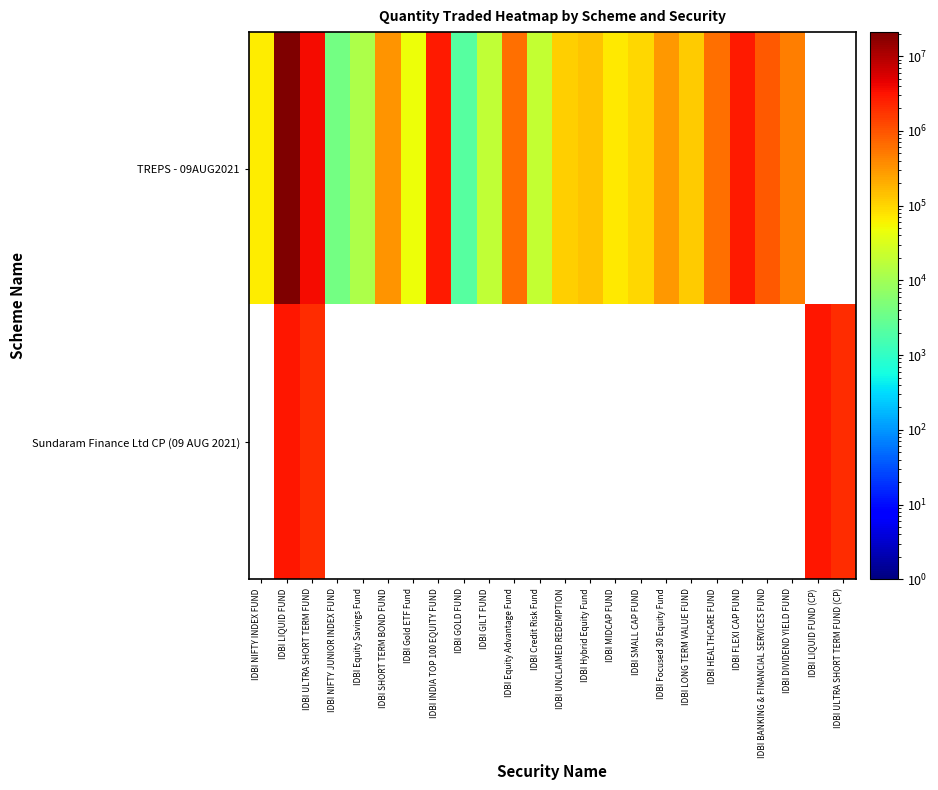

List the series in order of their overall mean, lowest first.

TREPS - 09AUG2021, Sundaram Finance Ltd CP (09 AUG 2021)